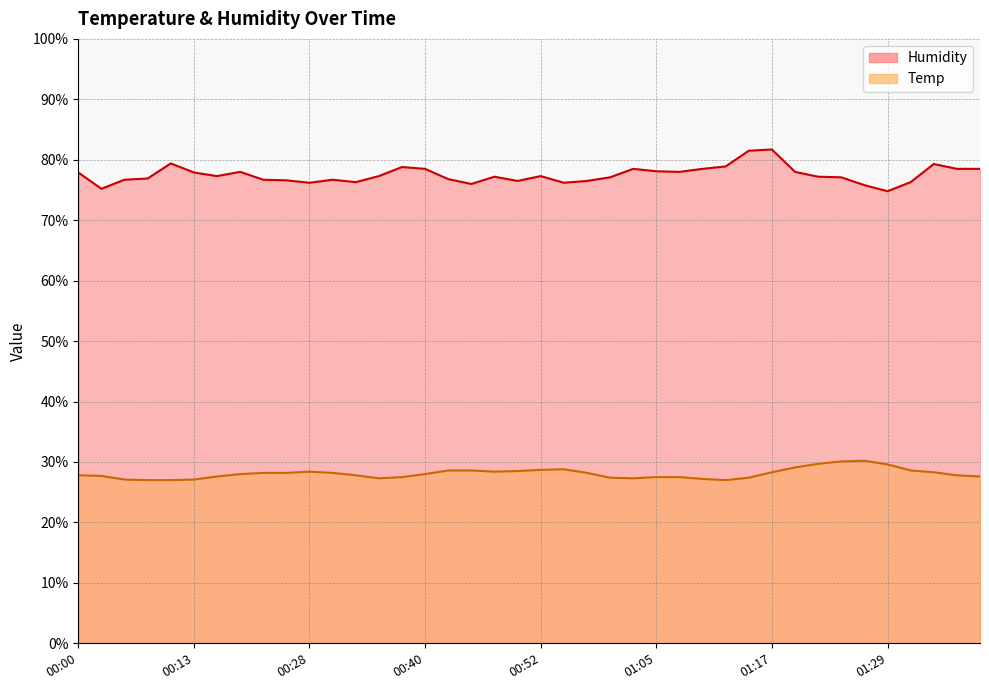

True or false: Humidity and Temp cross at least once.

False